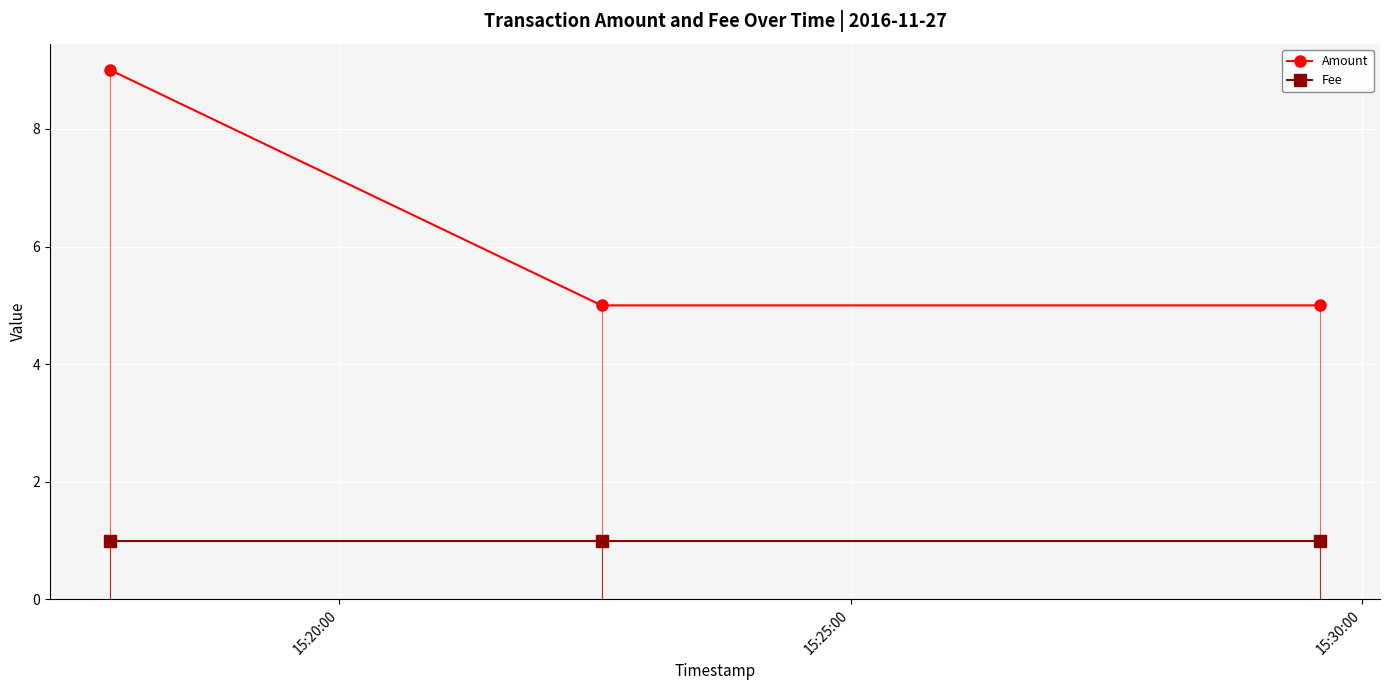

At how many categories does at least one series exceed 3?

3